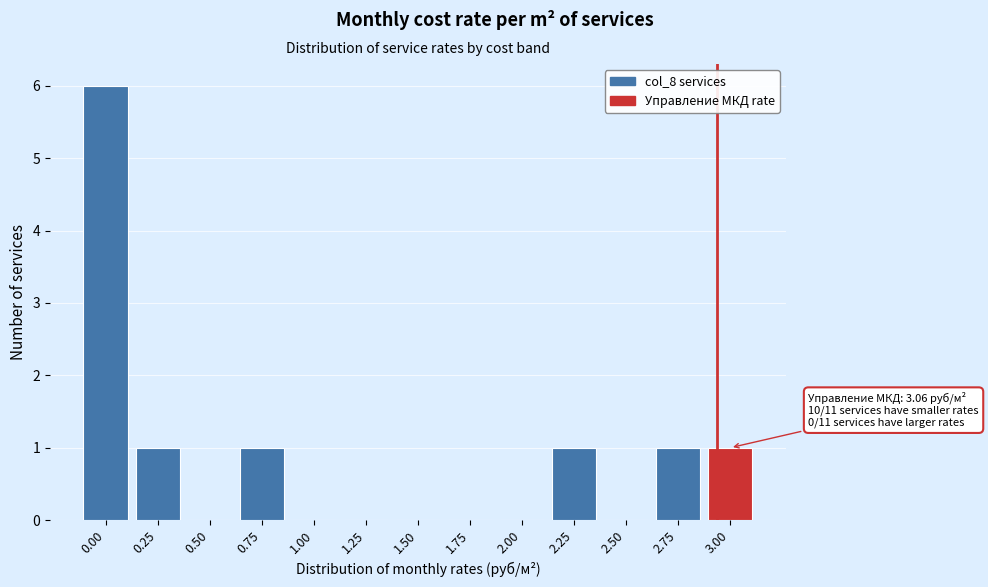

Reading left to right, extract all data points from this chart.

0.00=6	0.25=1	0.50=0	0.75=1	1.00=0	1.25=0	1.50=0	1.75=0	2.00=0	2.25=1	2.50=0	2.75=1	3.00=1